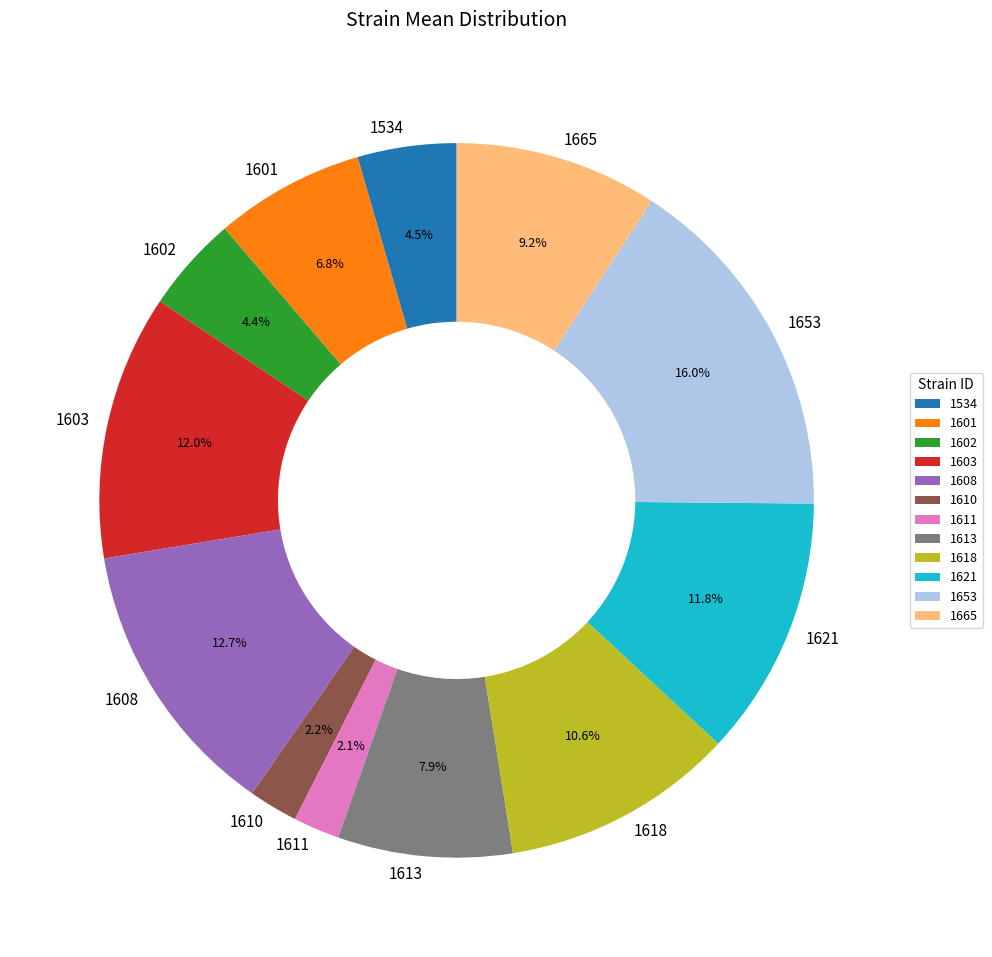

What is the largest slice in the pie chart?

1653